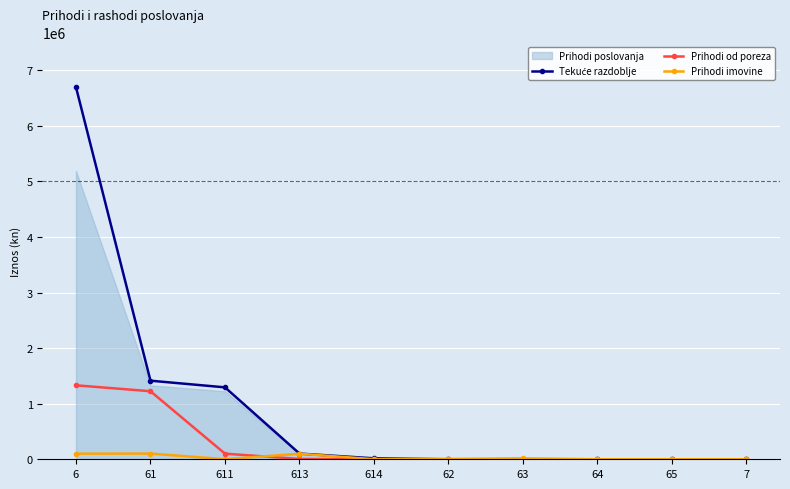

True or false: Prihodi imovine and Prihodi od poreza cross at least once.

True